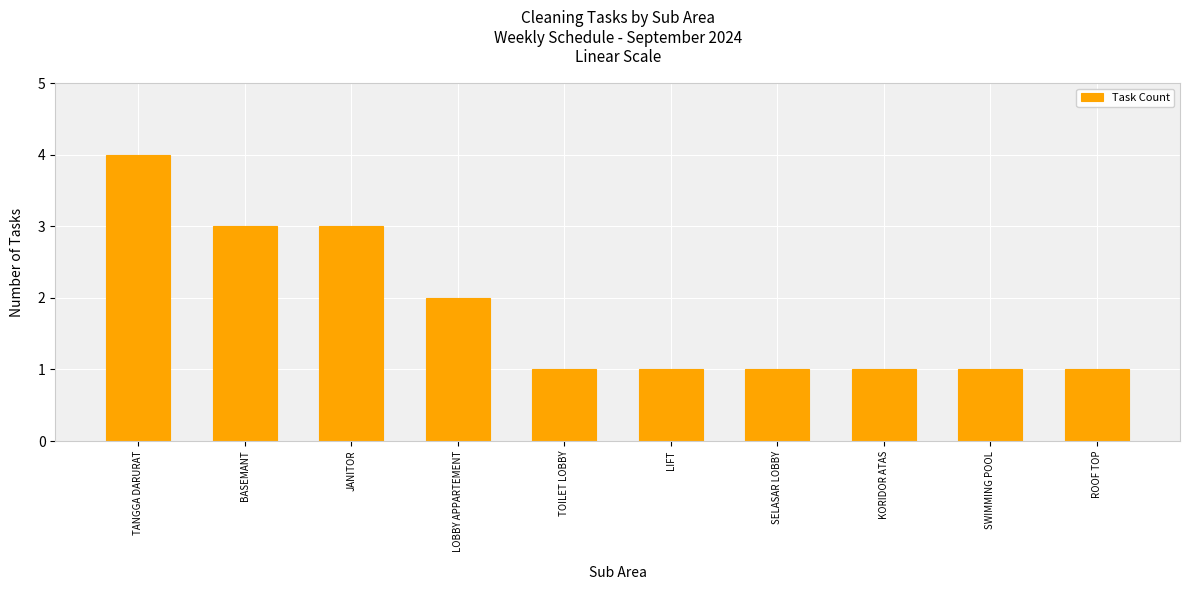

The chart shows a value of 3 at JANITOR. True or false?

True